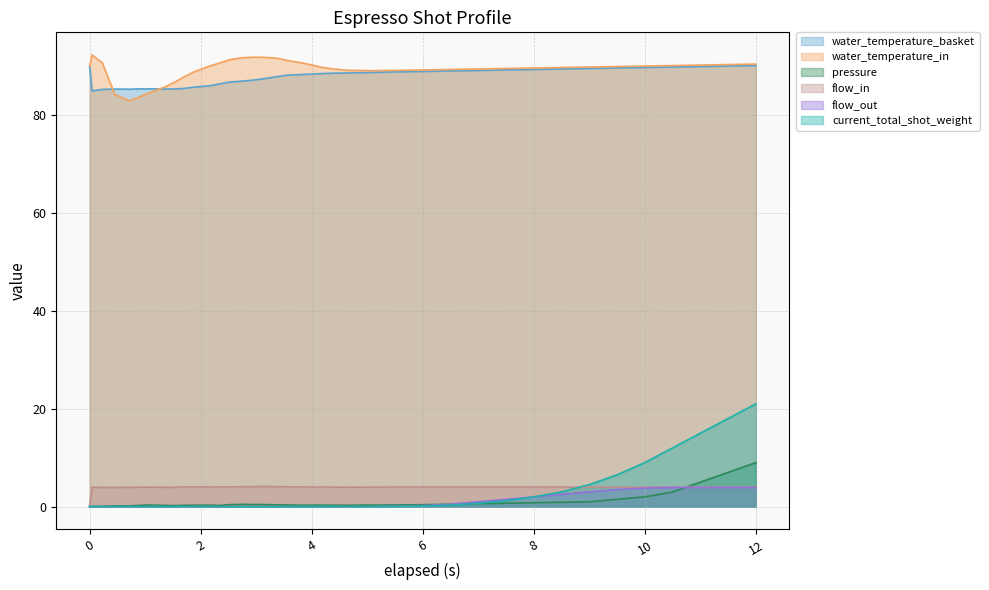

How many lines are shown in the chart?

6